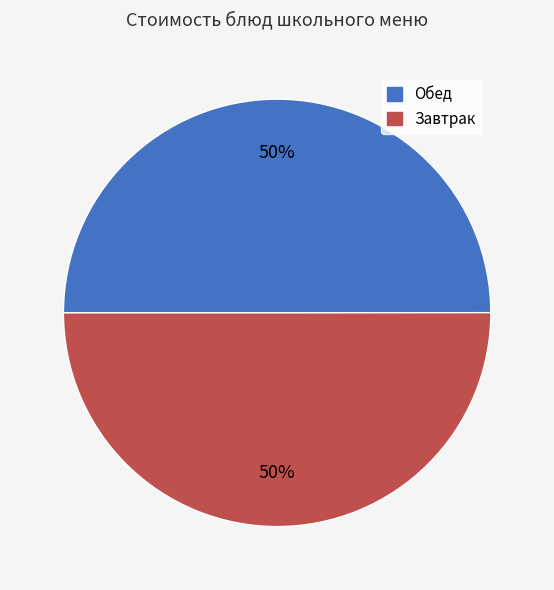

To the nearest percent, what is the average slice percentage?

50%